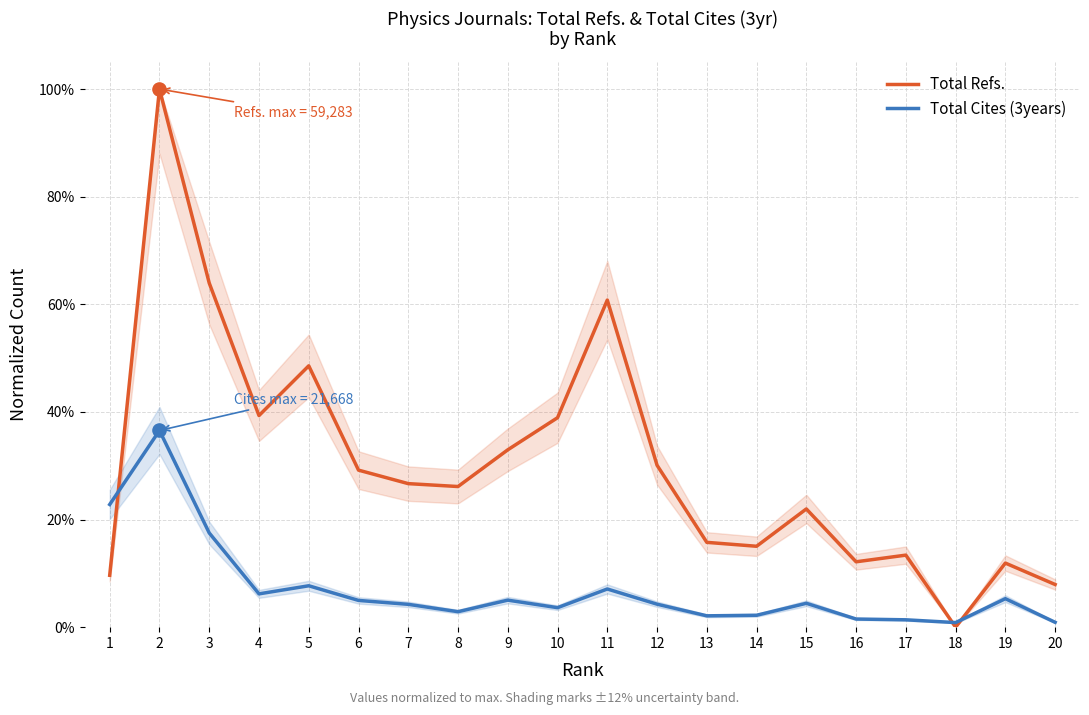

Which series contains the lowest Y value?

Total Refs.